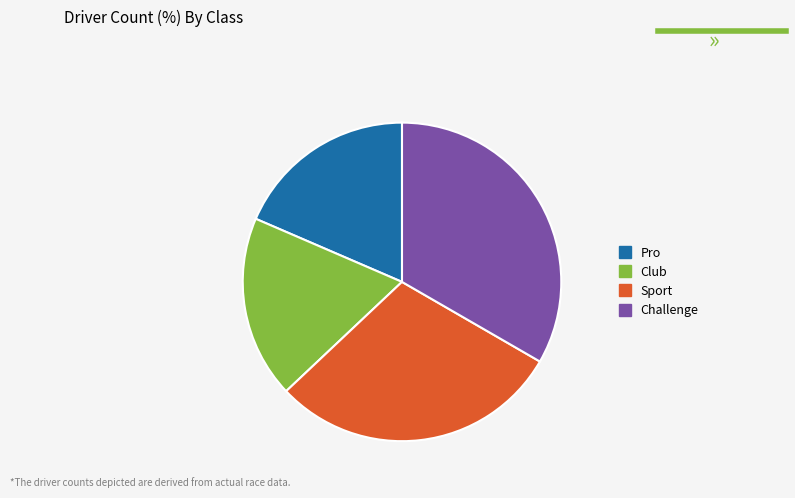

True or false: Pro accounts for 19% of the total.

True